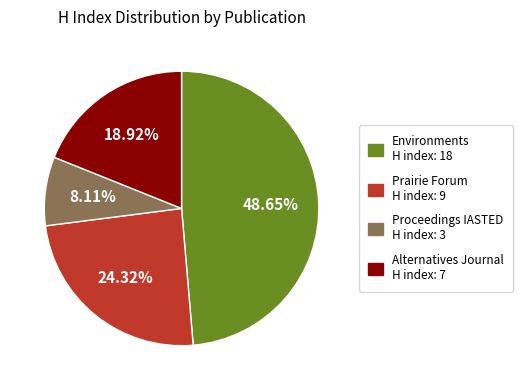

How many slices are in this pie chart?

4